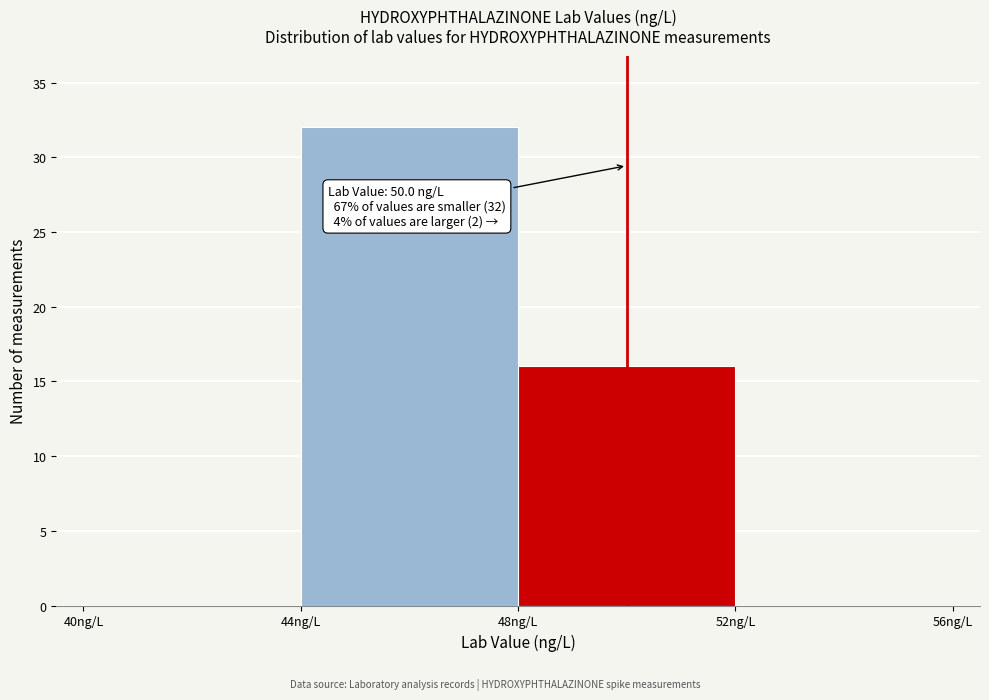

Over which range of the x-axis is the bar tallest?

44 to 48